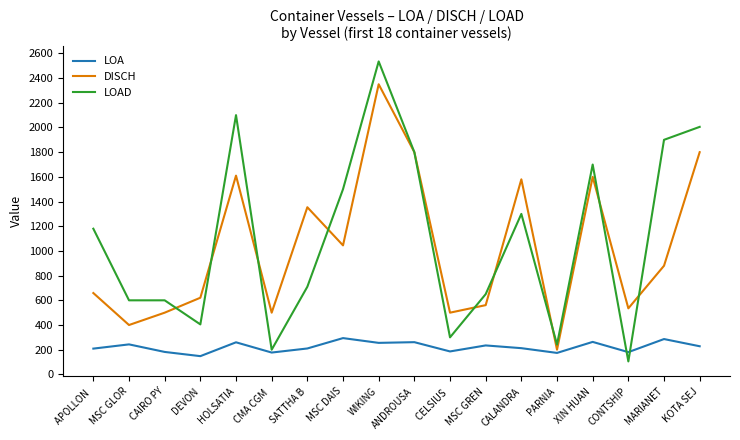

Rank the series at WIKING from highest to lowest value.

LOAD, DISCH, LOA